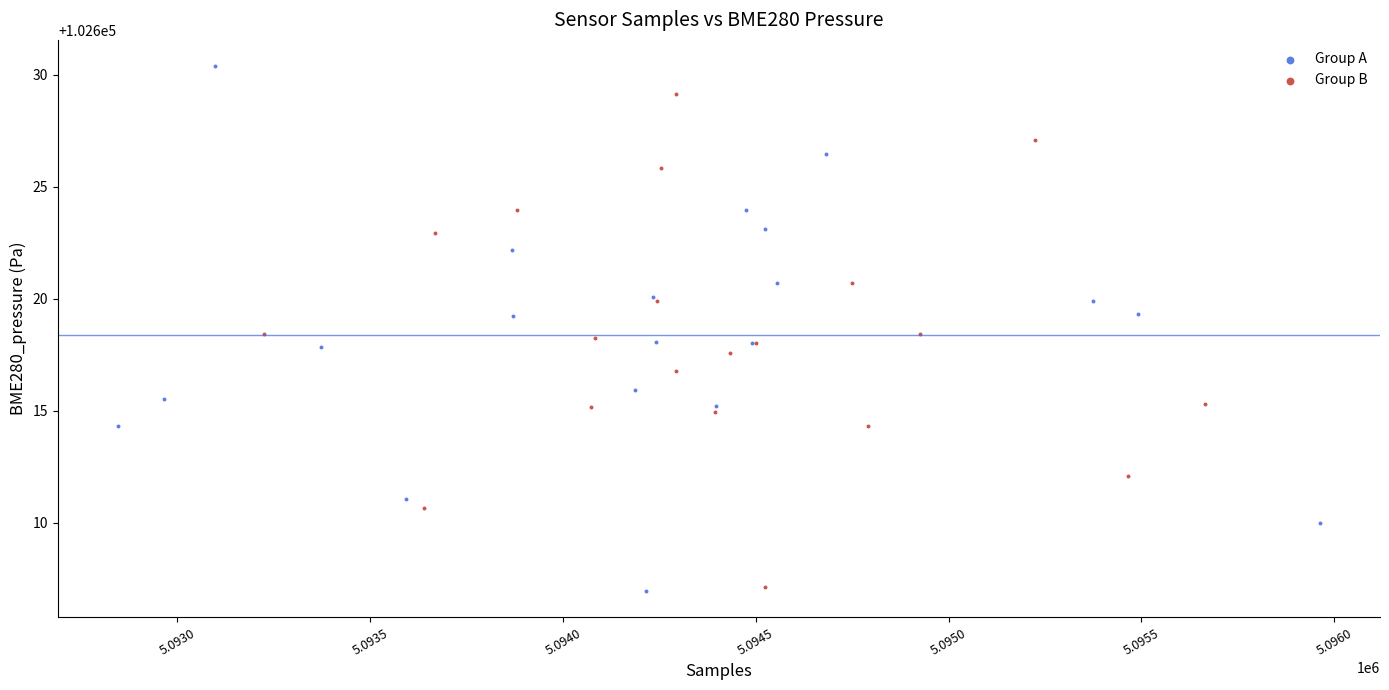

Which series has the largest Y range (max minus min)?

Group A